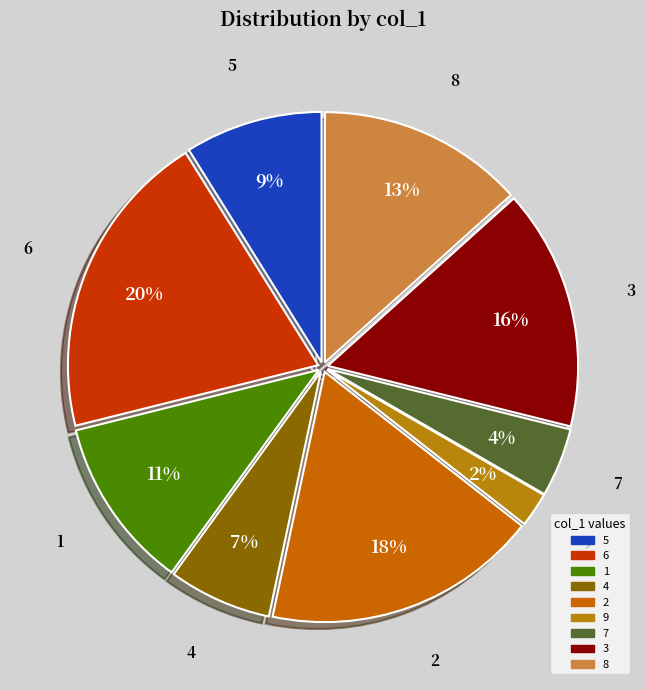

To the nearest percent, what percentage of the pie is 8?

13%